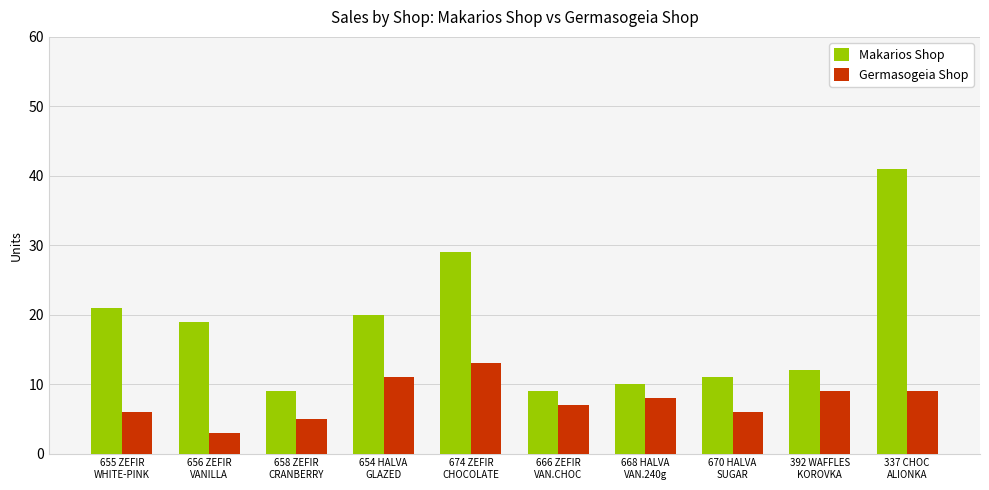

Is it true that Germasogeia Shop equals 6 at 655 ZEFIR
WHITE-PINK?

True